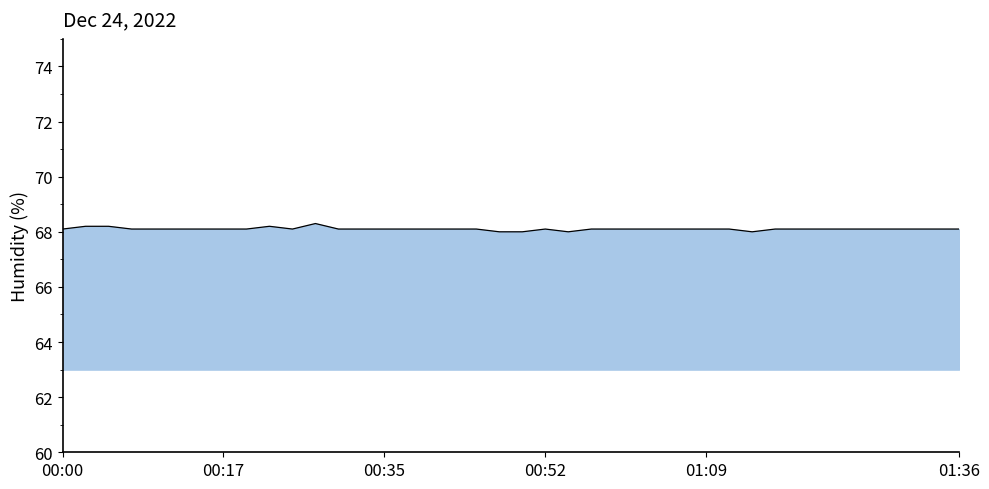

What is the maximum value shown in the chart?

68.3